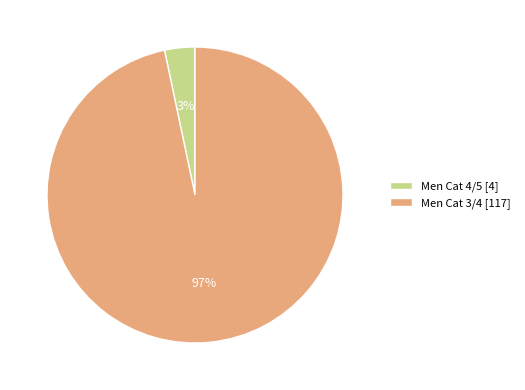

Is it true that Men Cat 3/4 is 97% of the pie?

True